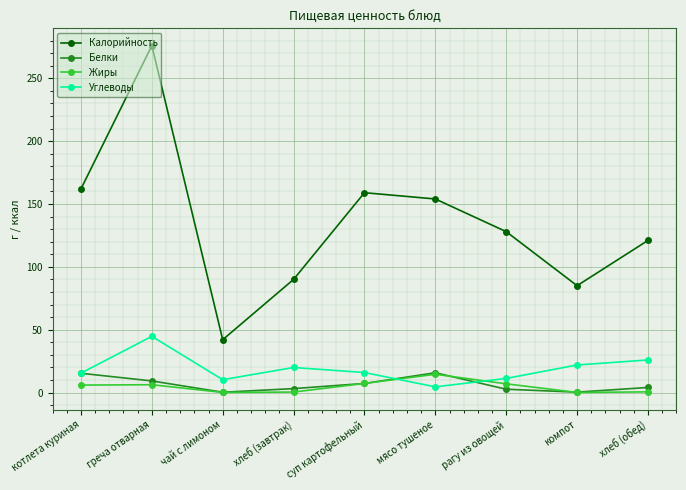

Does the chart have visible grid lines?

Yes